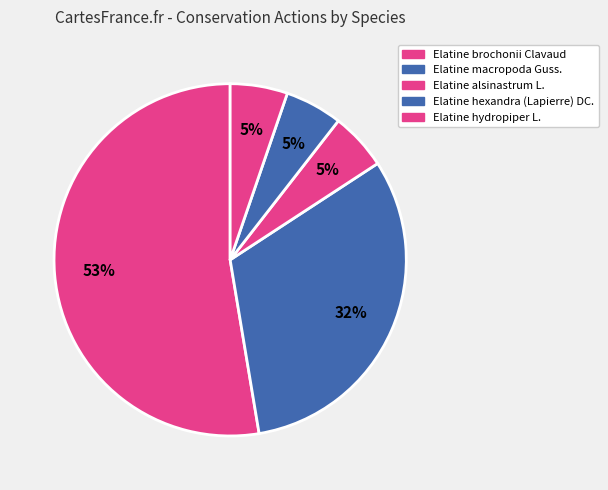

To the nearest percent, what portion does Elatine brochonii Clavaud represent?

53%